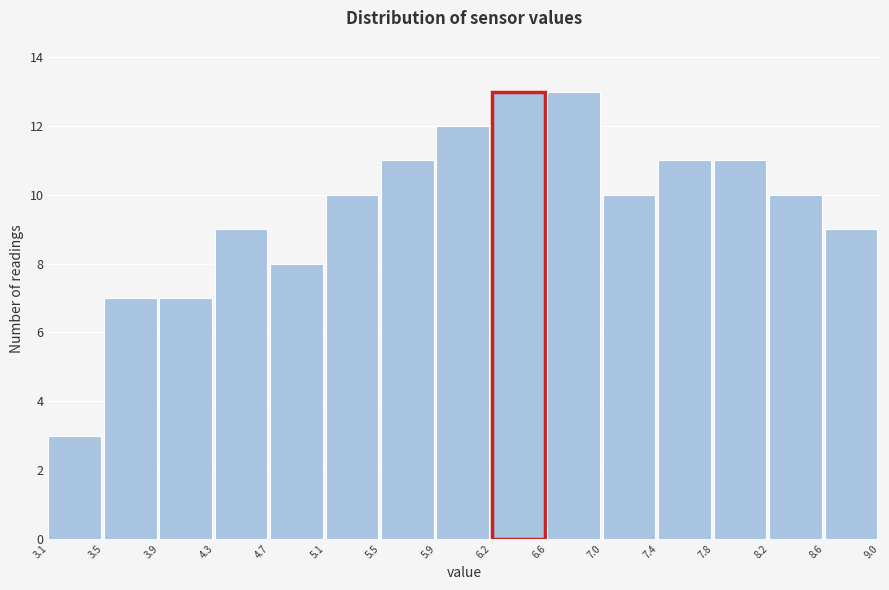

Reading left to right, list every bar in this chart as the range it spans on the x-axis followed by its height. The values are not printed on the chart, so give them approximately, as read against the axis.

3.1 to 3.5: 3
3.5 to 3.9: 7
3.9 to 4.3: 7
4.3 to 4.7: 9
4.7 to 5.1: 8
5.1 to 5.5: 10
5.5 to 5.9: 11
5.9 to 6.2: 12
6.2 to 6.6: 13
6.6 to 7.0: 13
7.0 to 7.4: 10
7.4 to 7.8: 11
7.8 to 8.2: 11
8.2 to 8.6: 10
8.6 to 9.0: 9